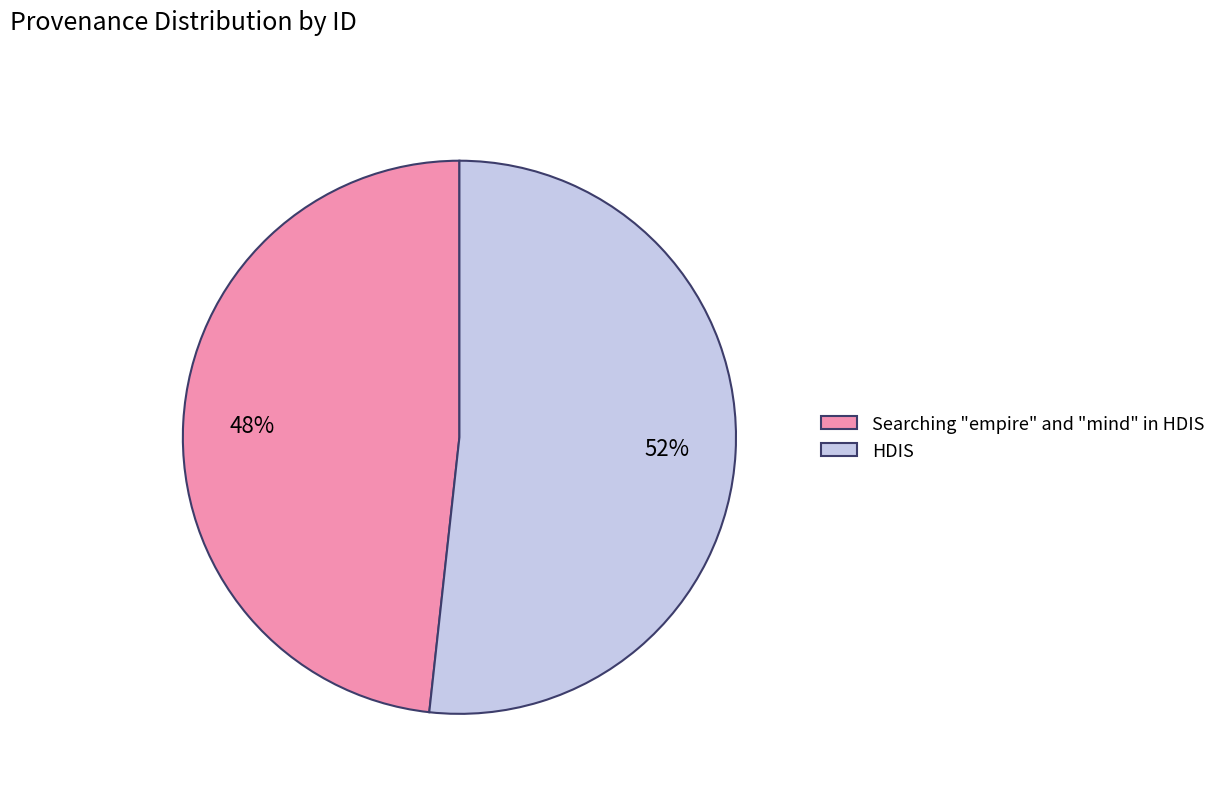

Which category has the smallest portion of the pie?

Searching "empire" and "mind" in HDIS